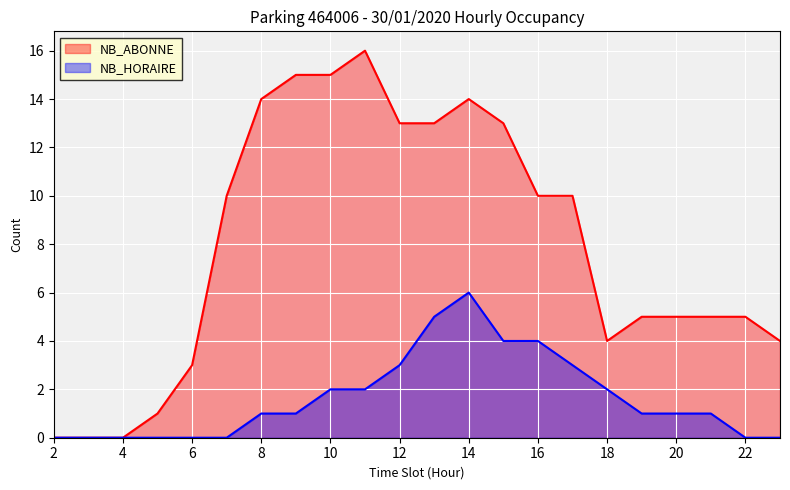

What is the value of the NB_HORAIRE point at the 18th from the left?

1